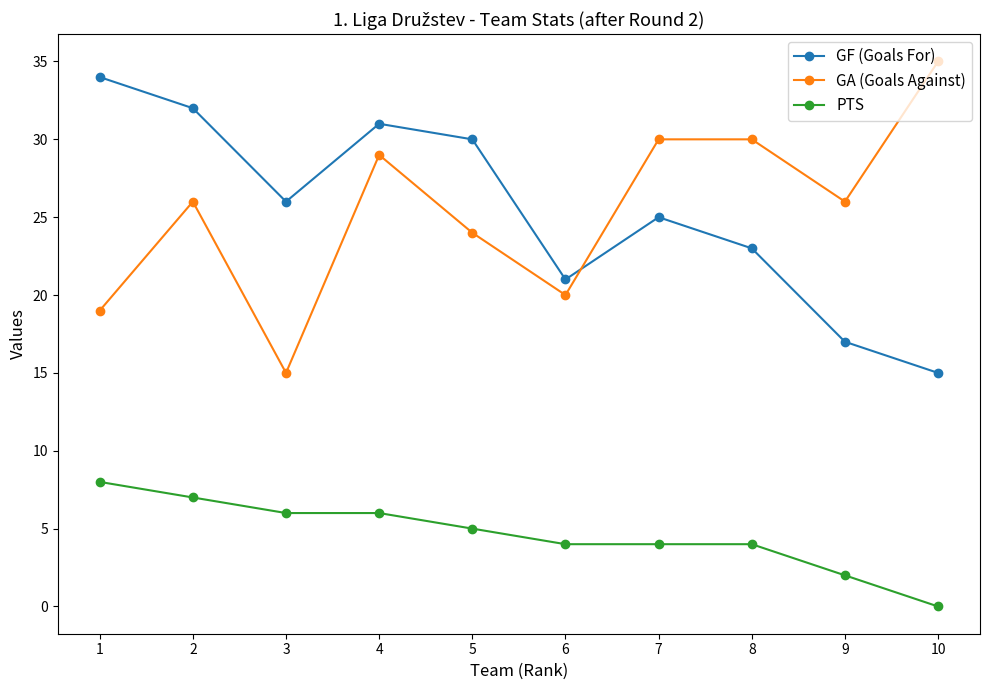

List the series in order of their peak value, highest first.

GA (Goals Against), GF (Goals For), PTS